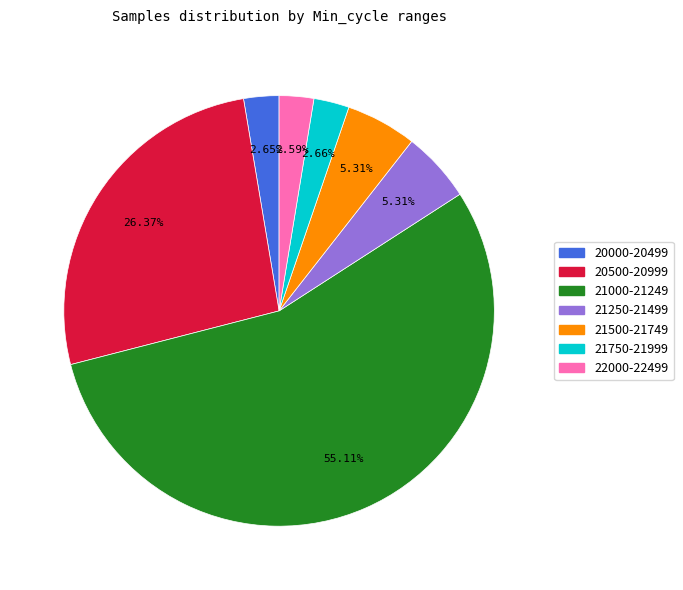

Is there any slice that represents more than half of the pie?

Yes